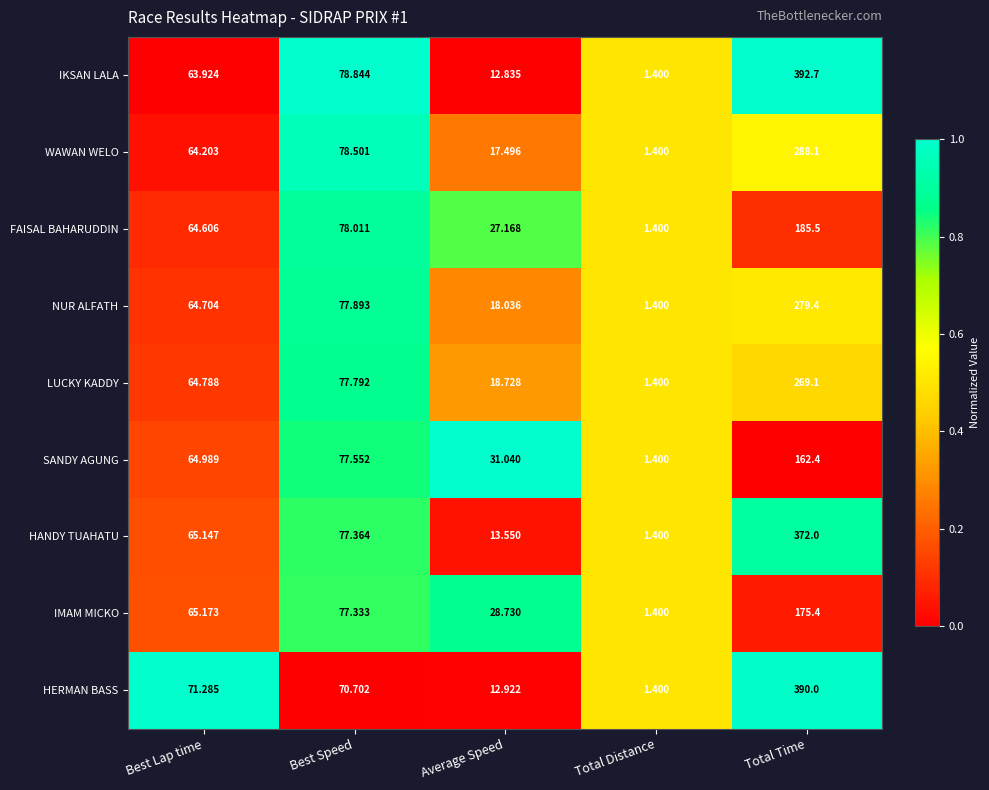

How many series are shown in this chart?

9